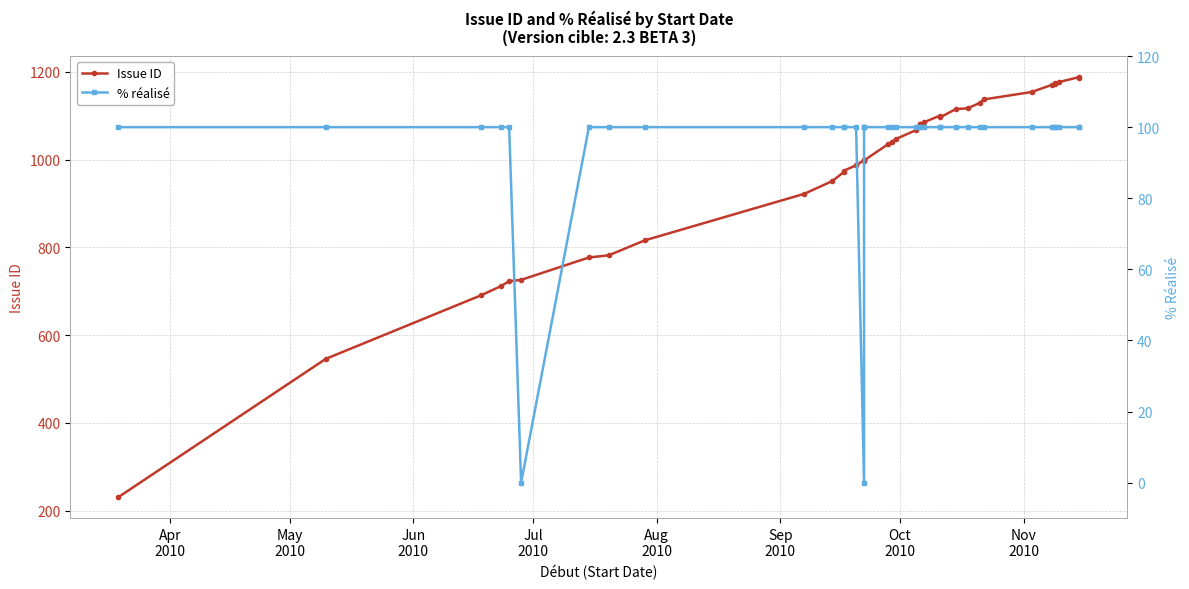

Count the number of categories in the chart.

38